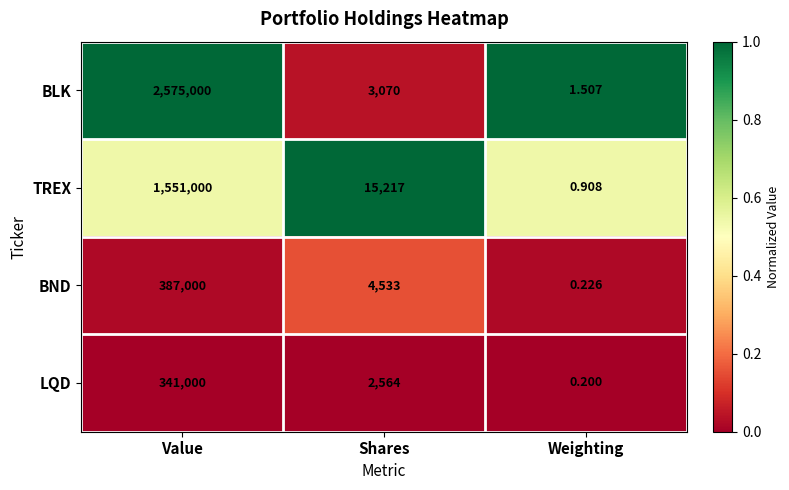

What is the difference between the highest and lowest values at Weighting?

1.3